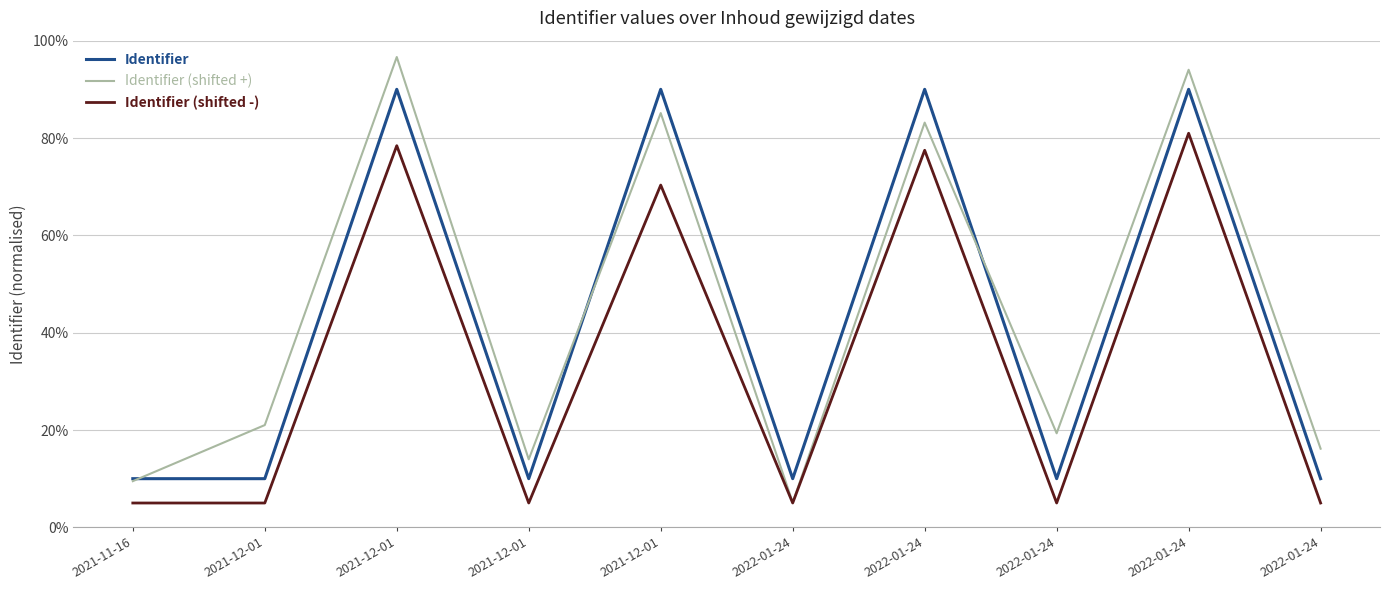

How many lines are shown in the chart?

3